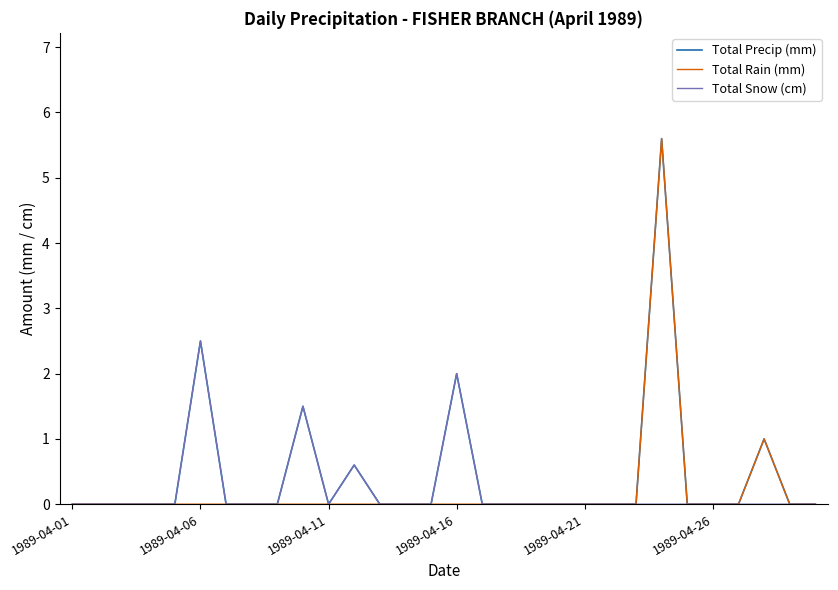

True or false: Total Rain (mm) and Total Precip (mm) cross at least once.

False